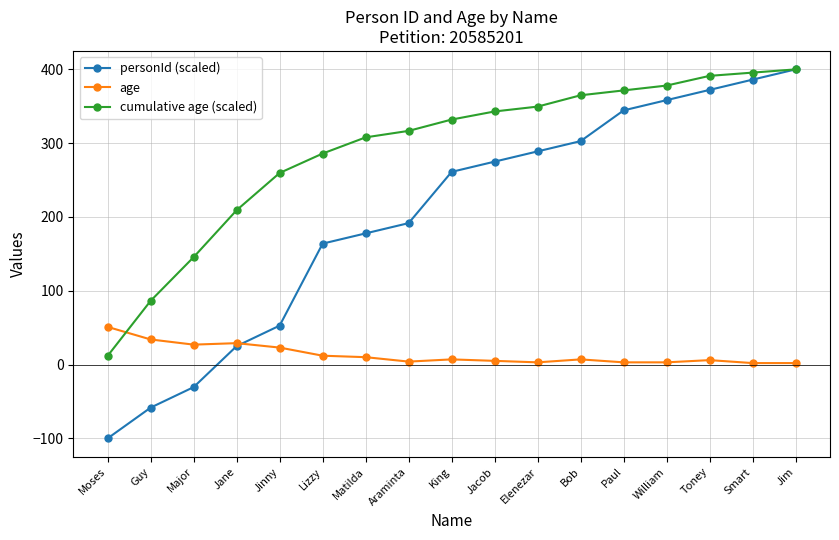

What is the sum of the cumulative age (scaled) values at King and Guy?

418.4